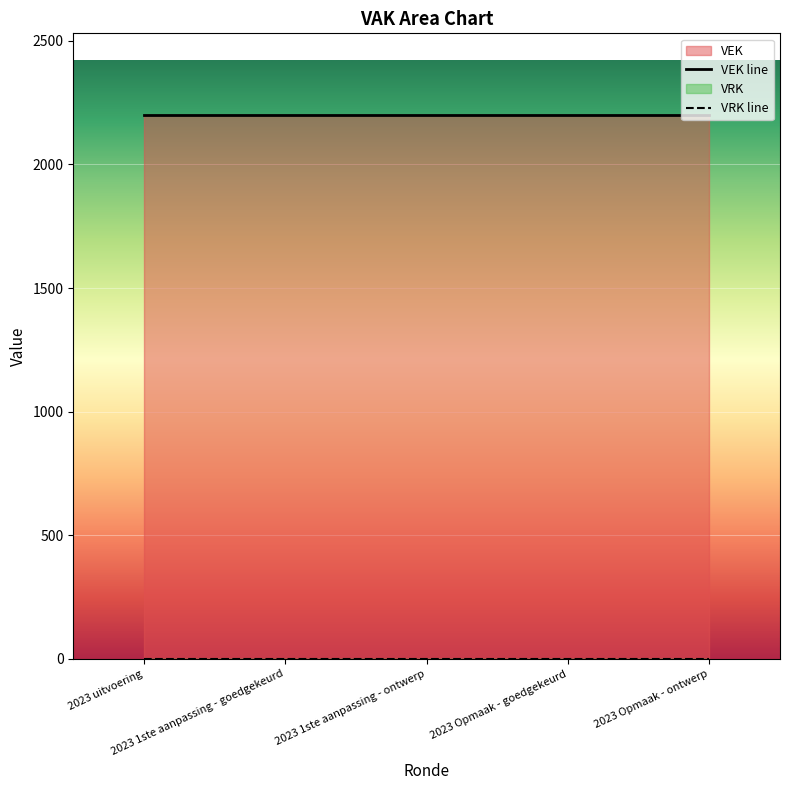

Is it true that VEK equals 2200 at 2023 1ste aanpassing - ontwerp?

True